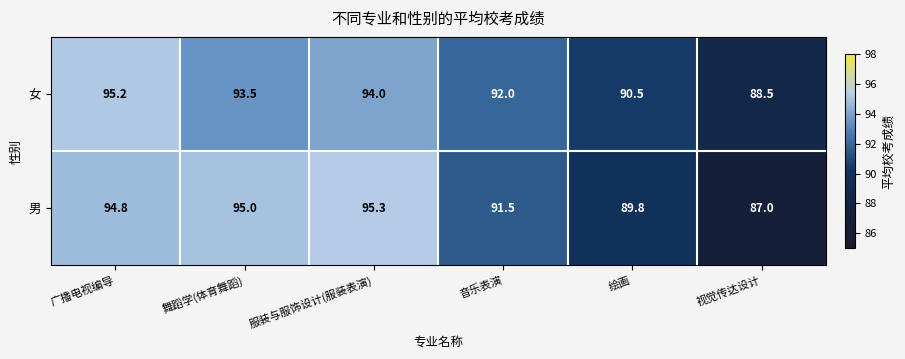

What is the total value across all series at 视觉传达设计?

175.5